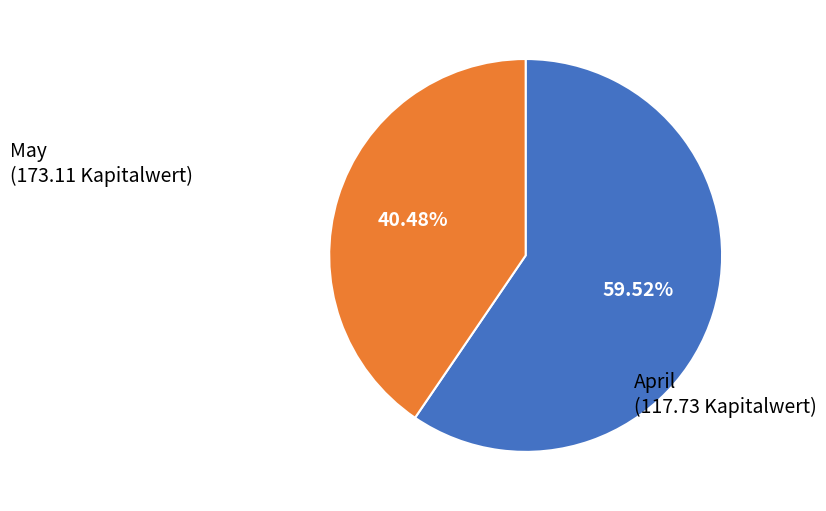

How many segments does this pie chart have?

2